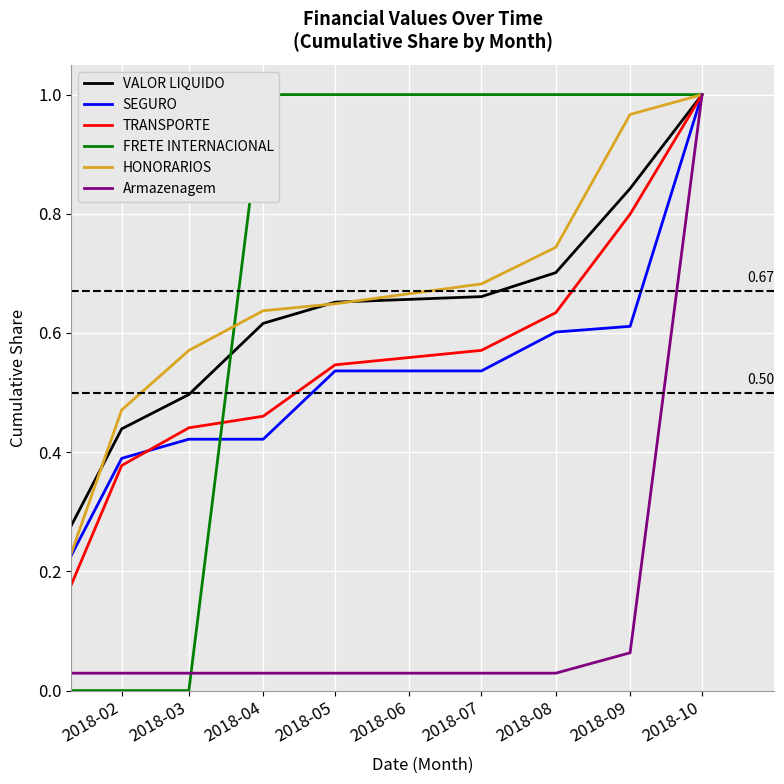

What is the difference between the maximum and second lowest values in the TRANSPORTE series?

0.6